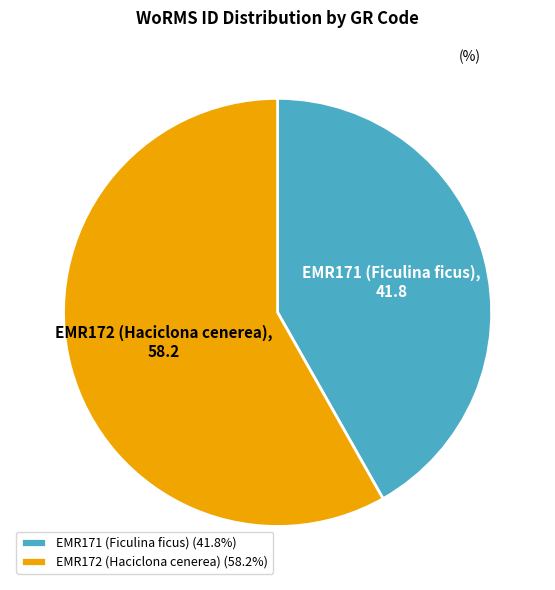

Which slice is the smallest?

EMR171 (Ficulina ficus)